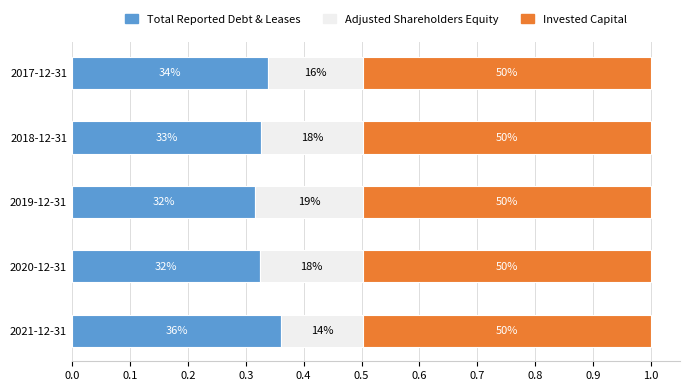

What are all the series names shown in the legend?

Total Reported Debt & Leases, Adjusted Shareholders Equity, Invested Capital